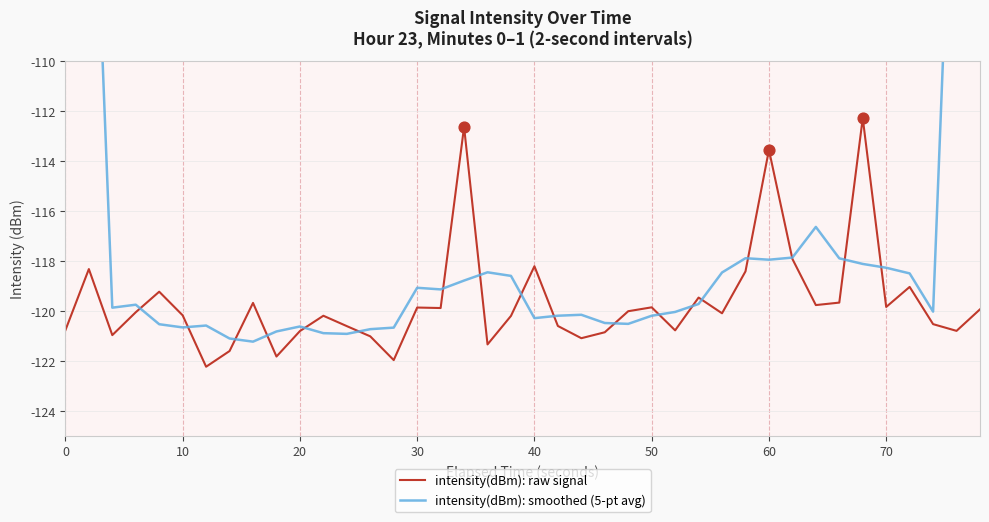

What is the maximum value for intensity(dBm): raw signal?

-112.3